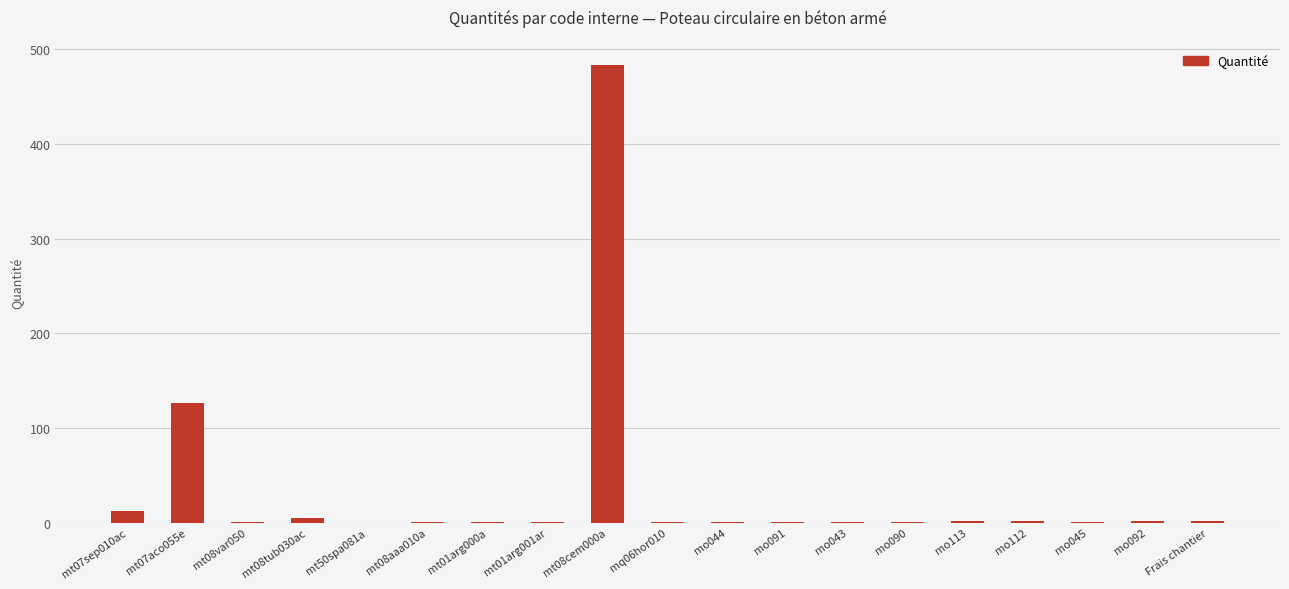

True or false: the data shows 0.4 at mo045.

True